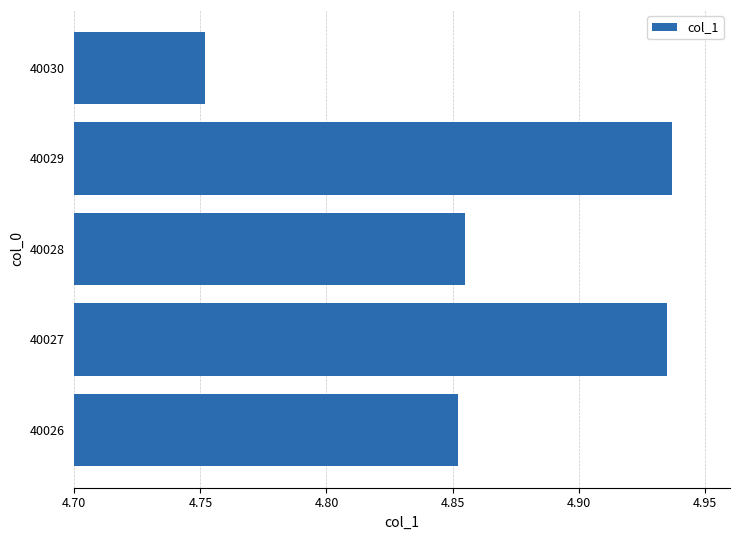

Which label corresponds to the smallest value in the chart?

40030